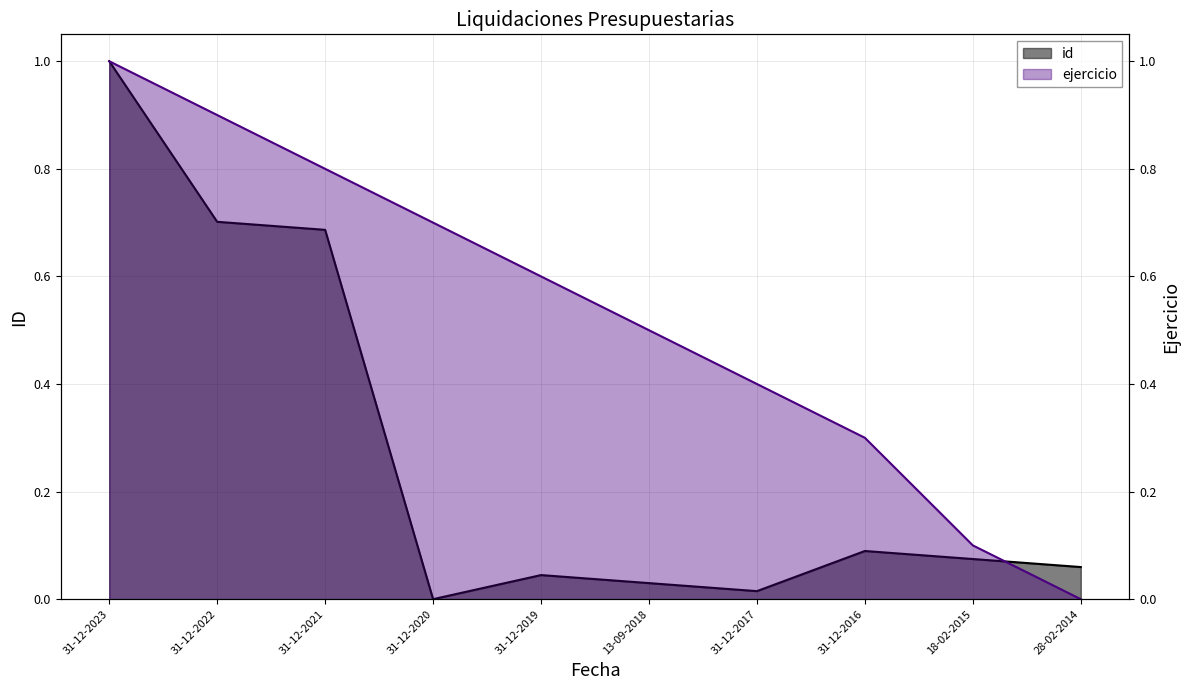

True or false: id has more than 1 points higher than both neighbors.

True